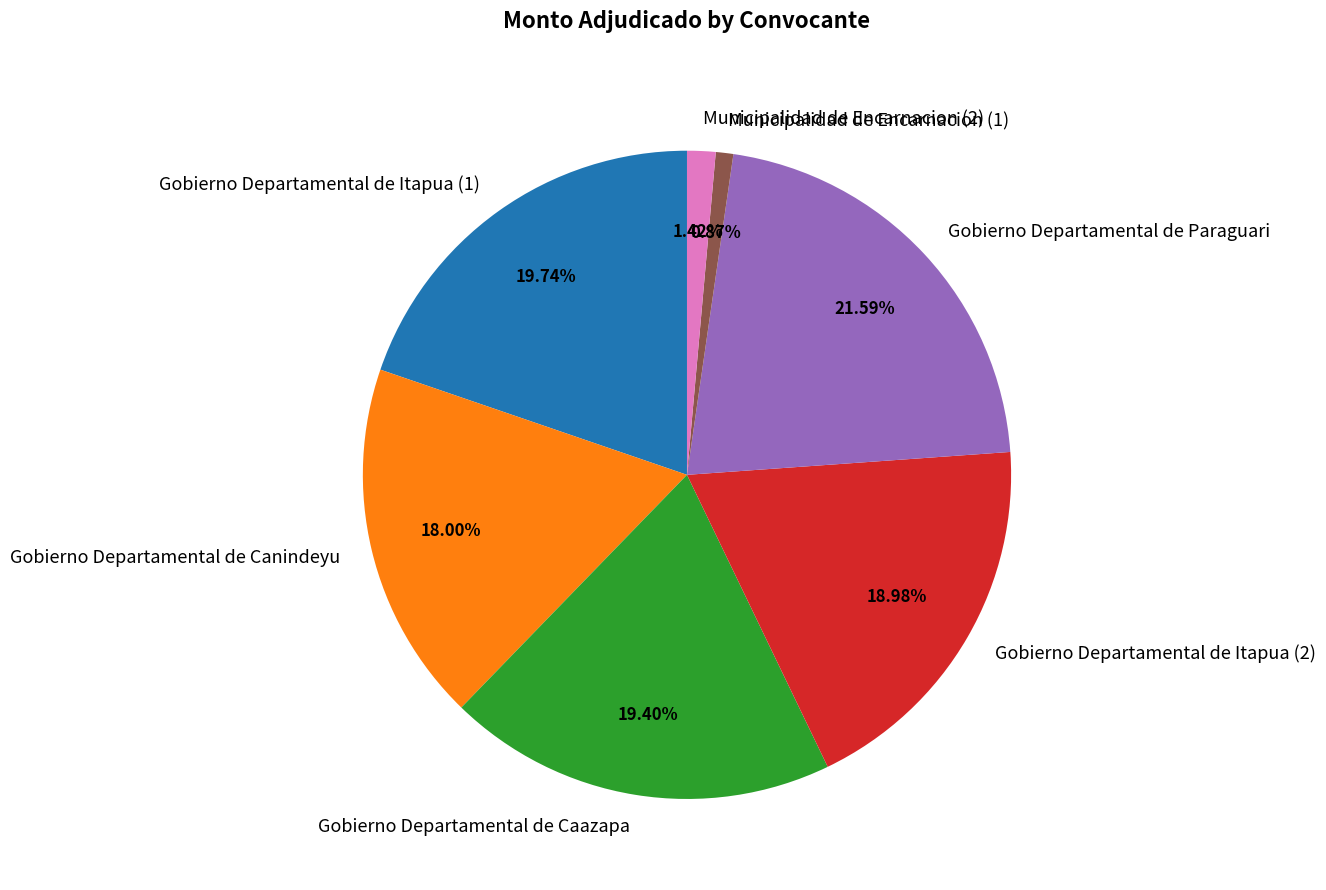

To the nearest percent, what percentage of the pie is Gobierno Departamental de Paraguari?

22%